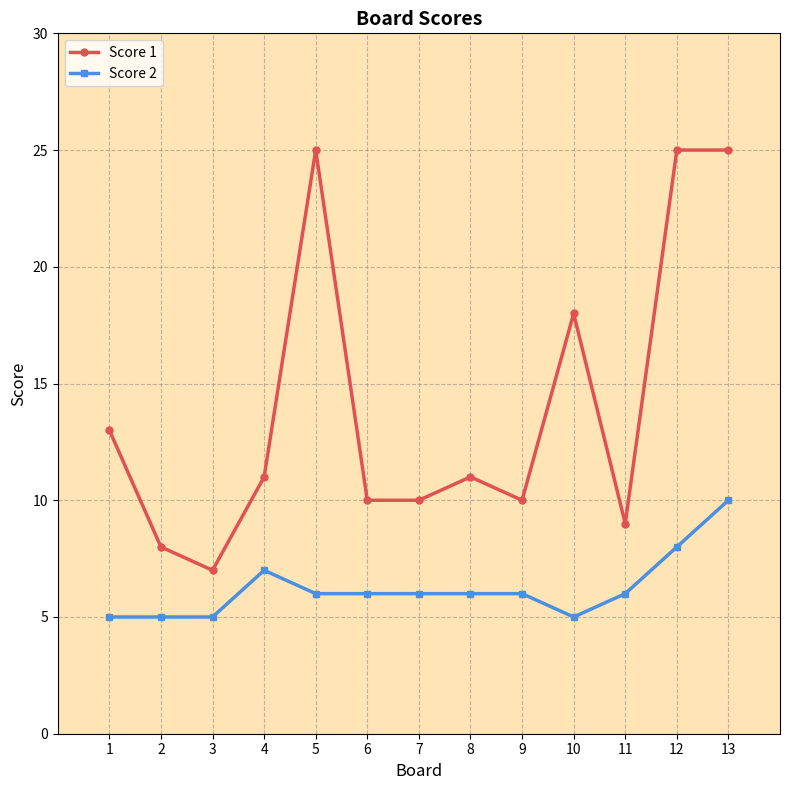

Is the value of Score 2 at 6 greater than the value of Score 1 at 2?

No